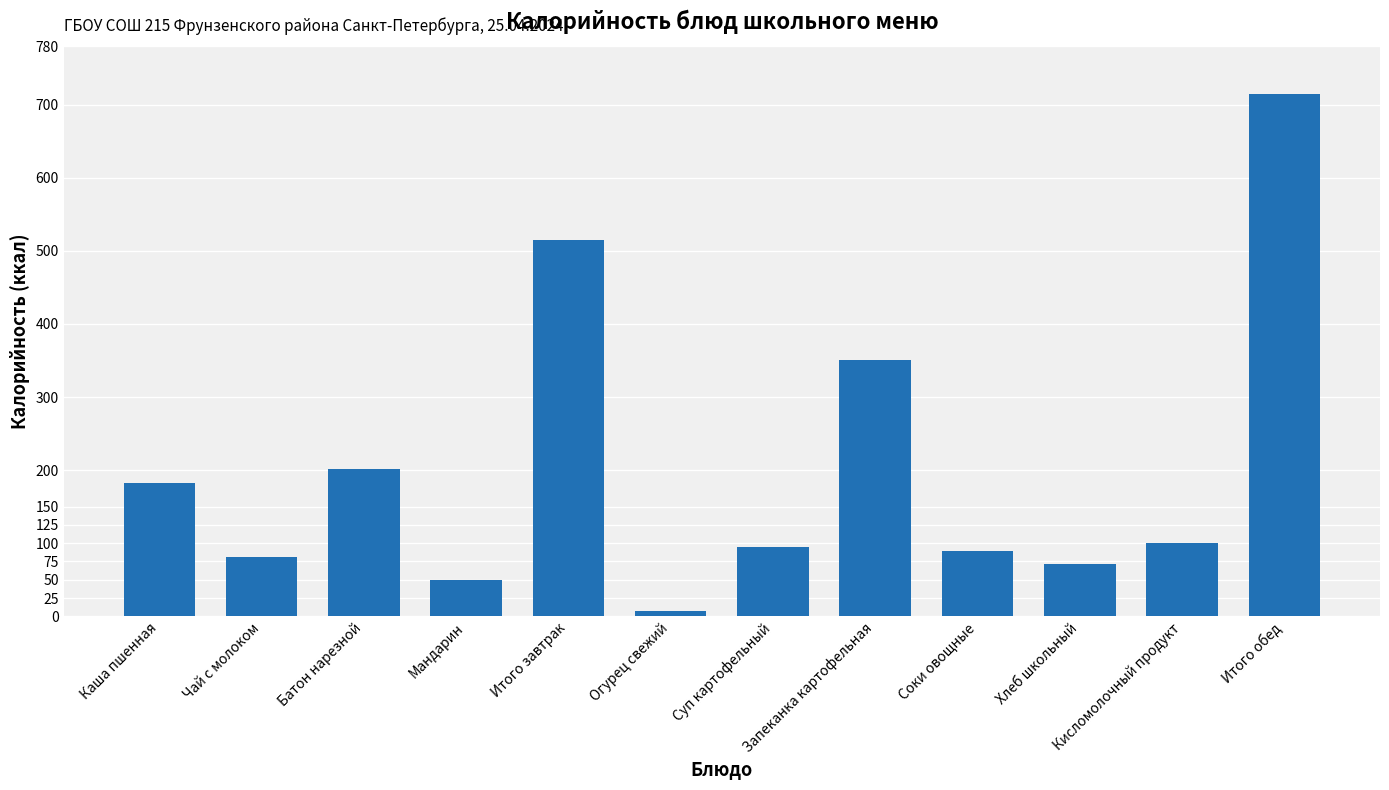

At which category does the chart reach its minimum across all series?

Огурец свежий